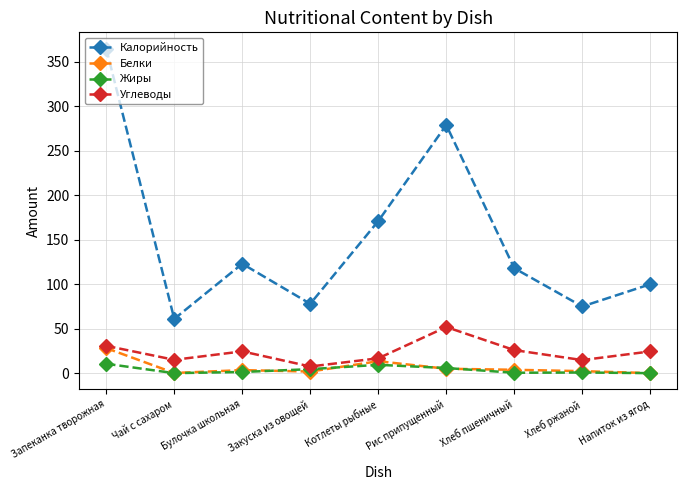

True or false: Углеводы has more than 1 interior local peaks.

True